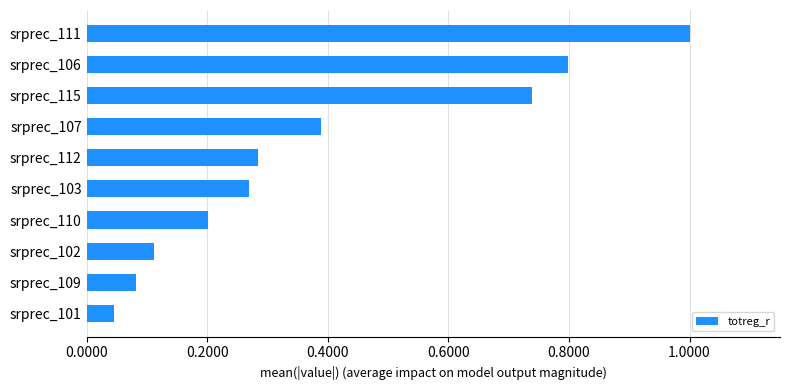

Where is the data nearest to the value 0?

srprec_101